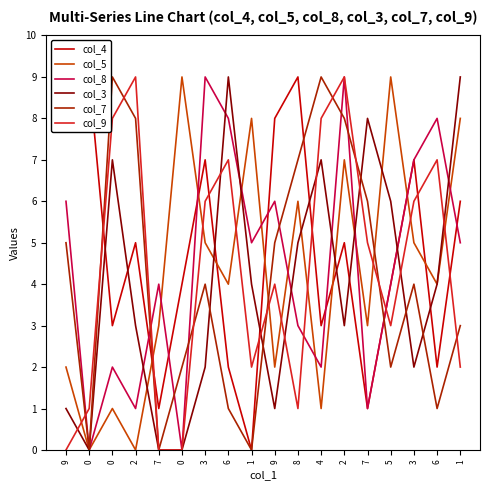

At which label is col_3 closest to 4?

1